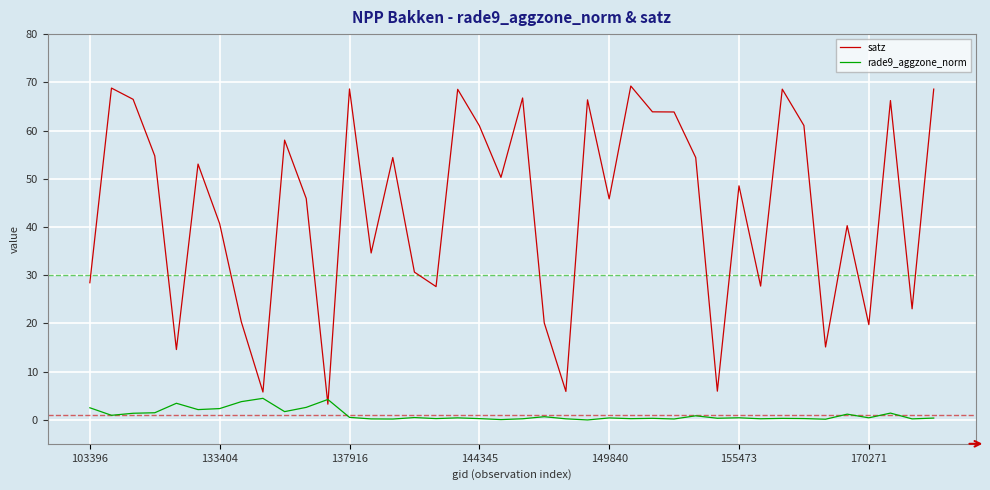

Which series ends up on top after the final intersection of satz and rade9_aggzone_norm?

satz